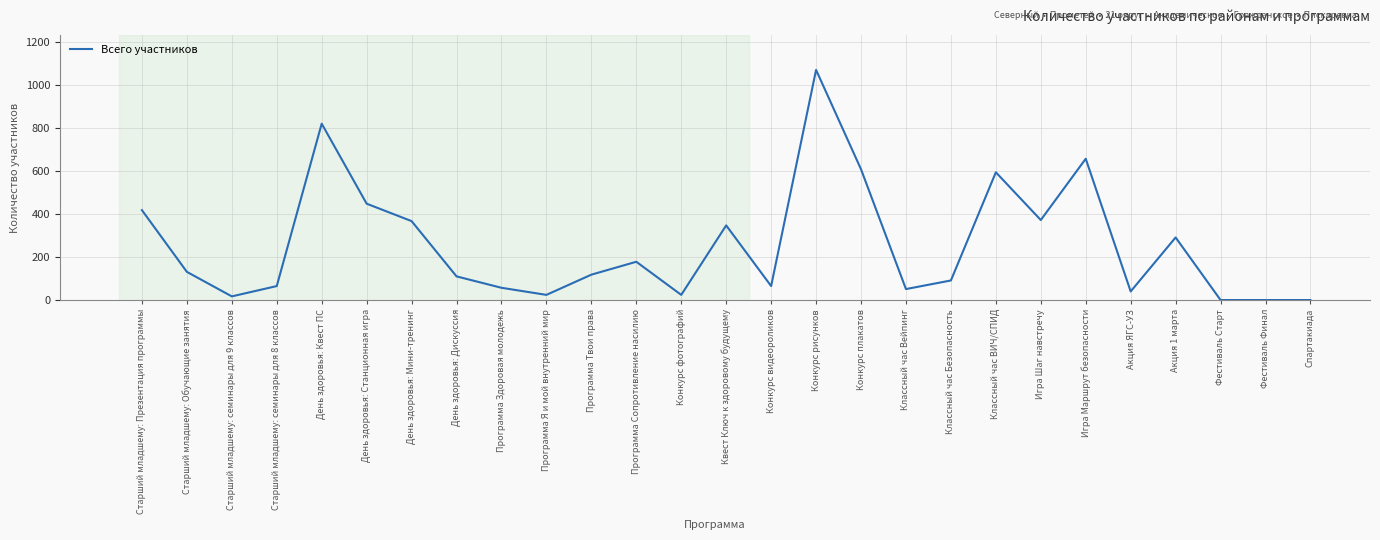

What is the difference between the maximum and minimum values?

1070